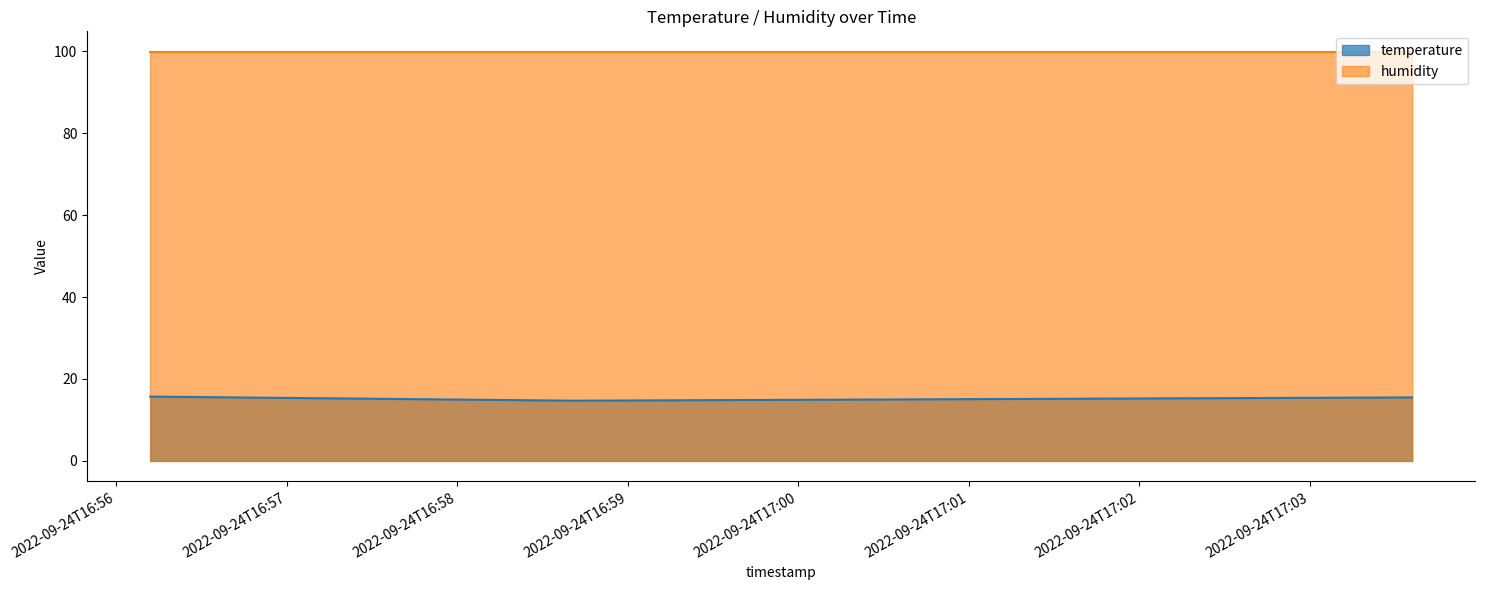

What is the label of the 2nd point from the left?

2022-09-24T16:58:41